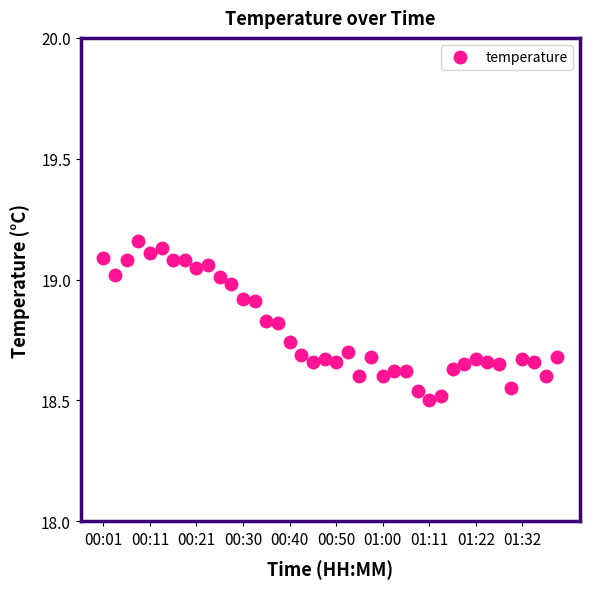

What is the difference between the maximum and minimum values?

0.7